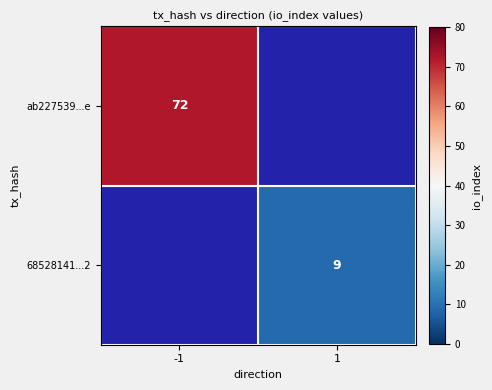

Is it true that ab227539...e equals 123 at -1?

False